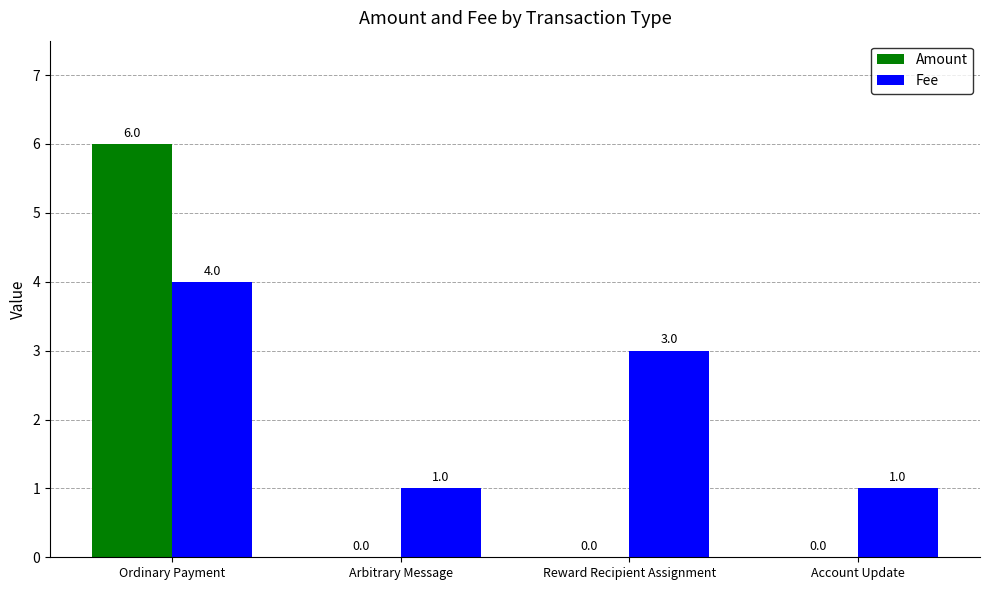

How many groups of bars are there?

4